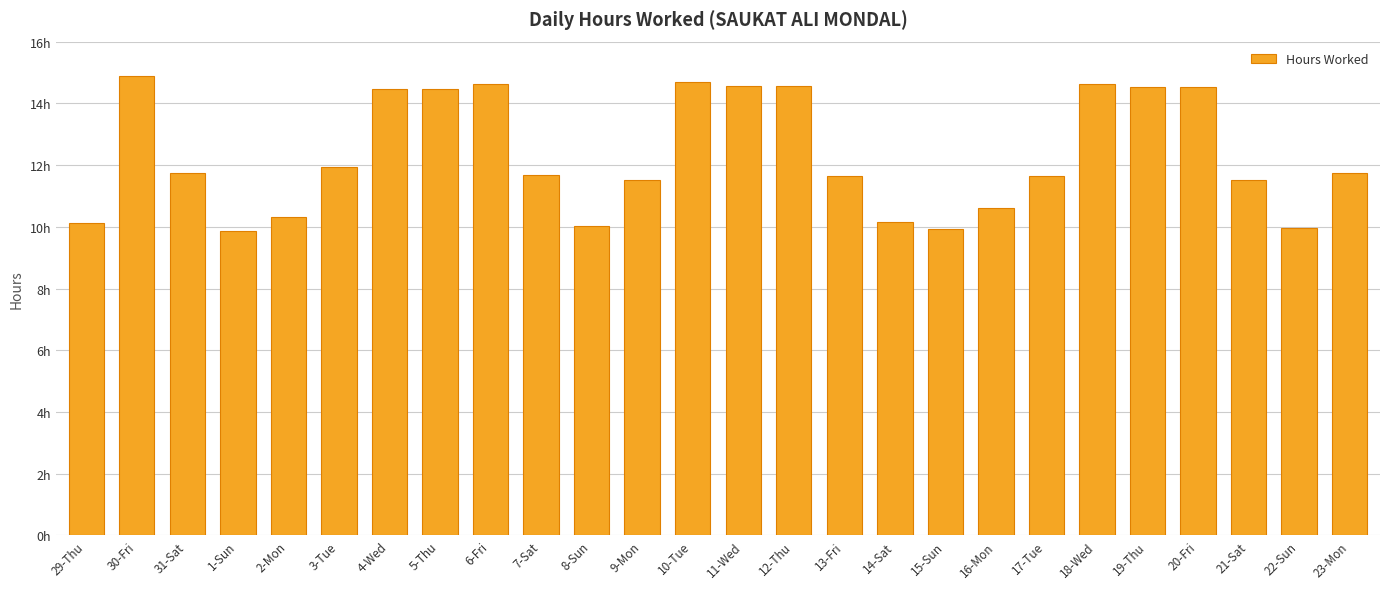

What is the value of the 24th bar from the left?

11.5